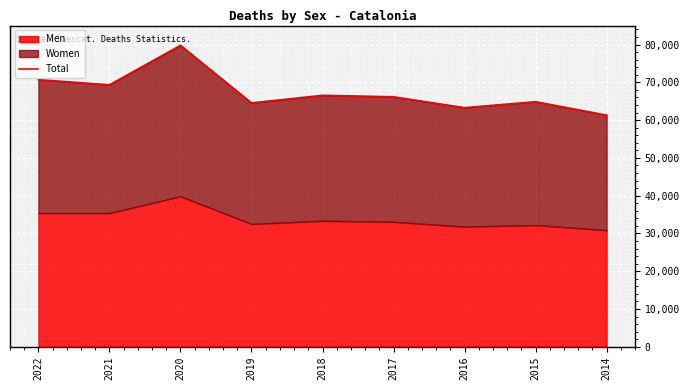

True or false: there are more than 2 points higher than both neighbors.

True